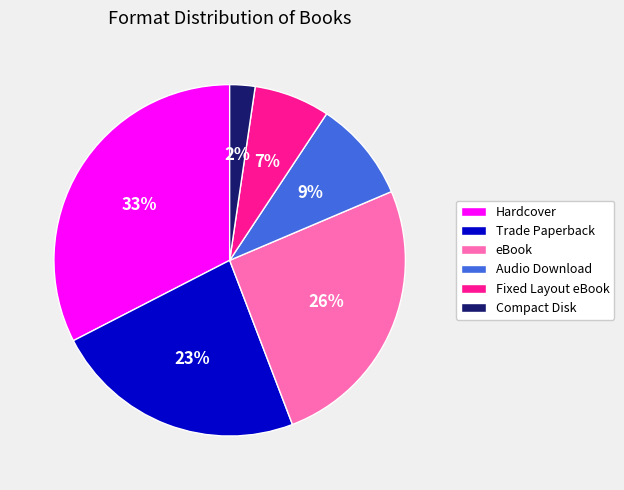

Do Compact Disk and eBook together represent more than half of the pie?

No